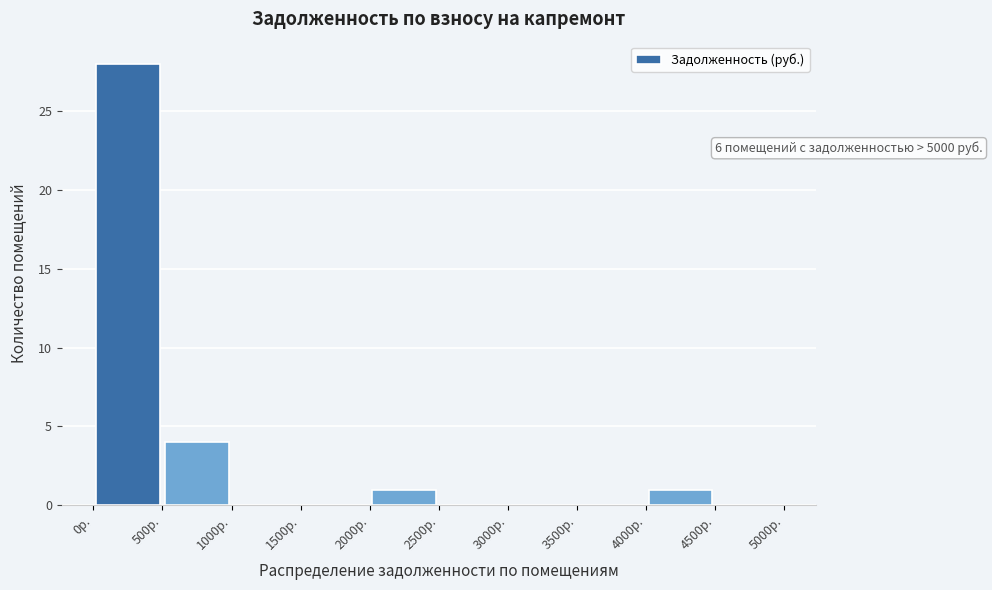

Over which range of the x-axis is the bar tallest?

0 to 500